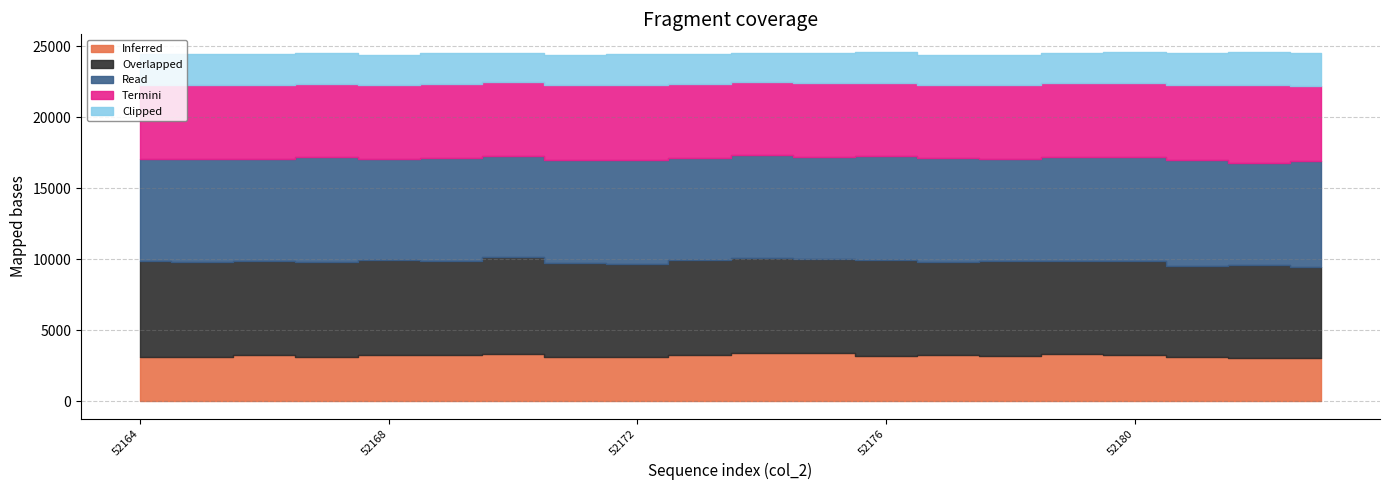

What is the value of the Inferred point at the 2nd from the left?

3100